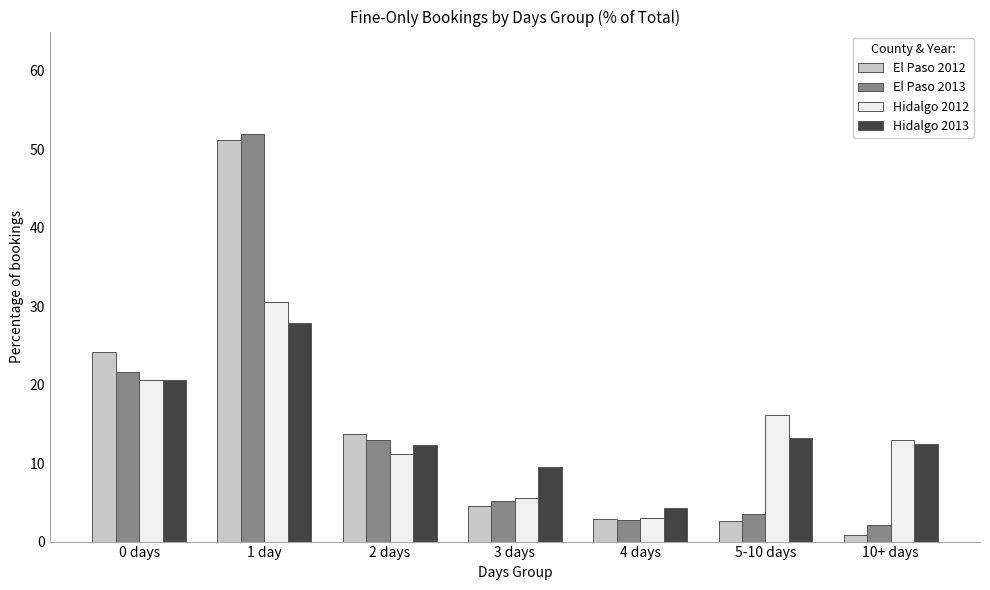

What is the difference between the highest and lowest values at 0 days?

3.6